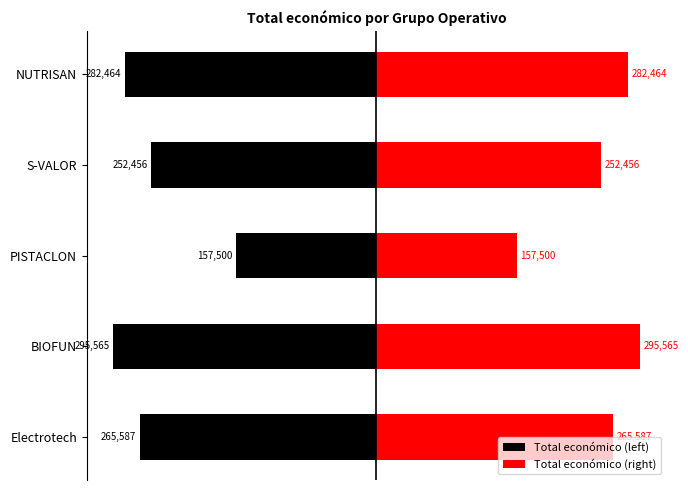

What are all the series names shown in the legend?

Total económico (left), Total económico (right)